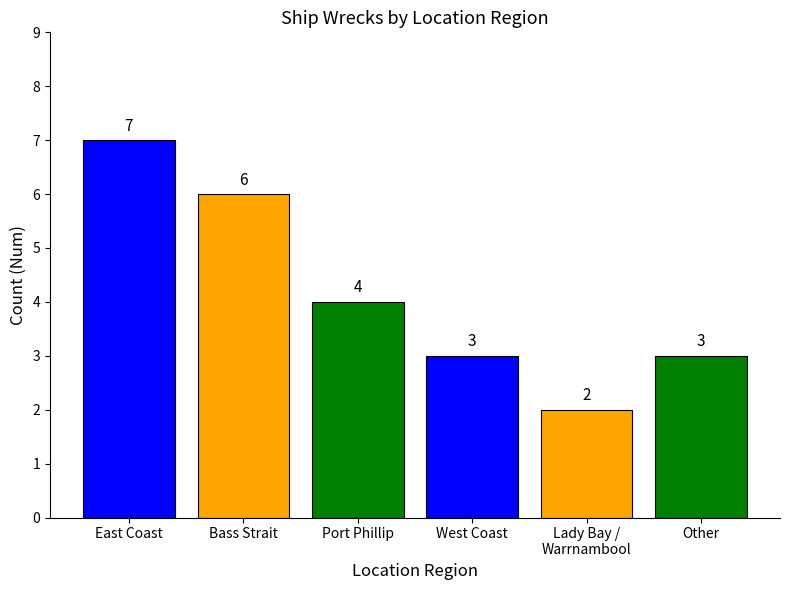

Which category has the lowest value across all series?

Lady Bay /
Warrnambool